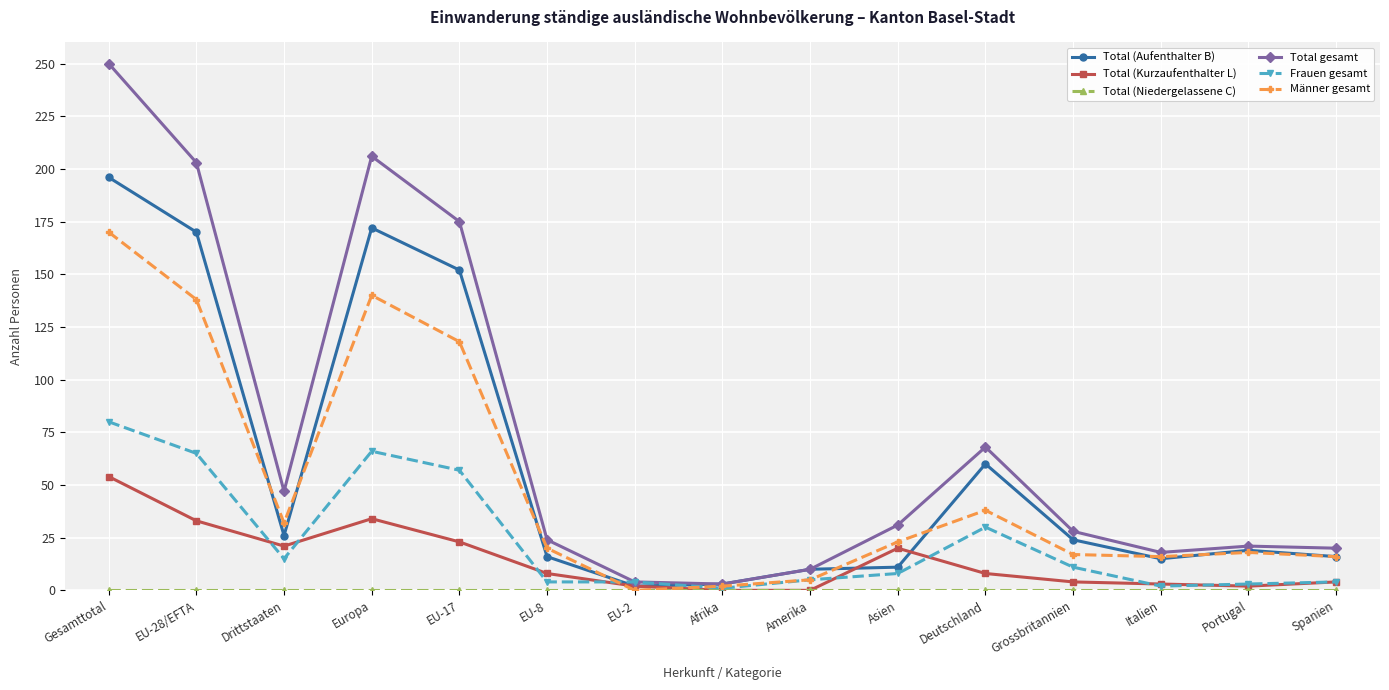

True or false: Total (Aufenthalter B) has more than 2 interior local peaks.

True